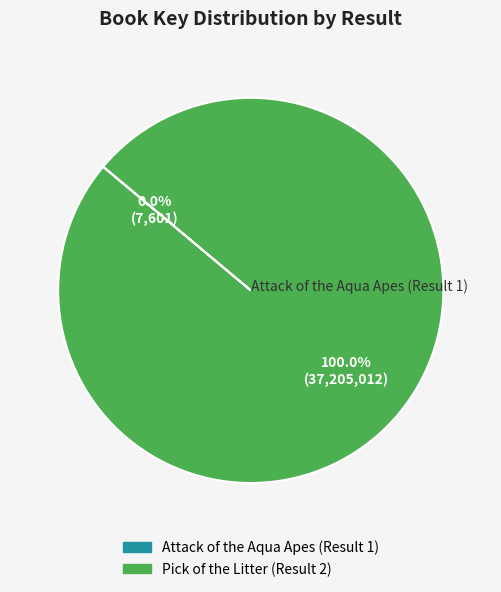

Does any single category account for the majority?

Yes